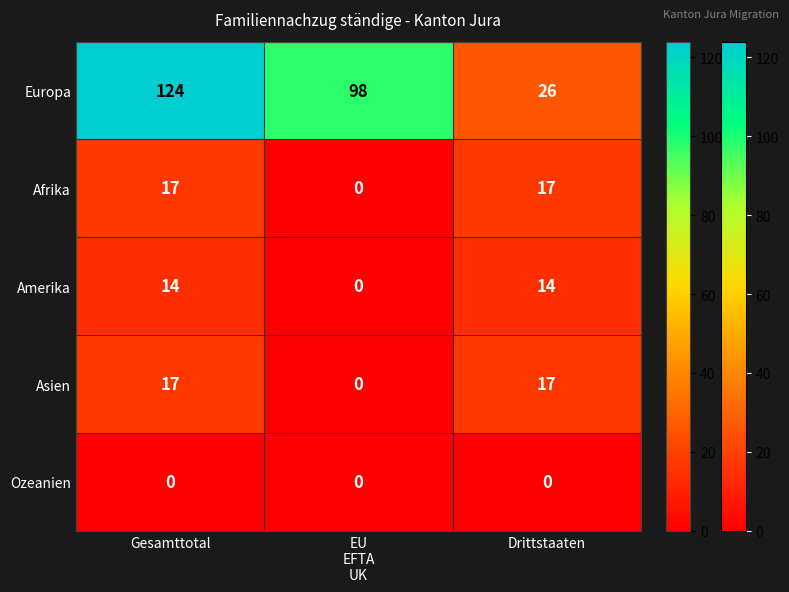

Count the number of data series in this chart.

5